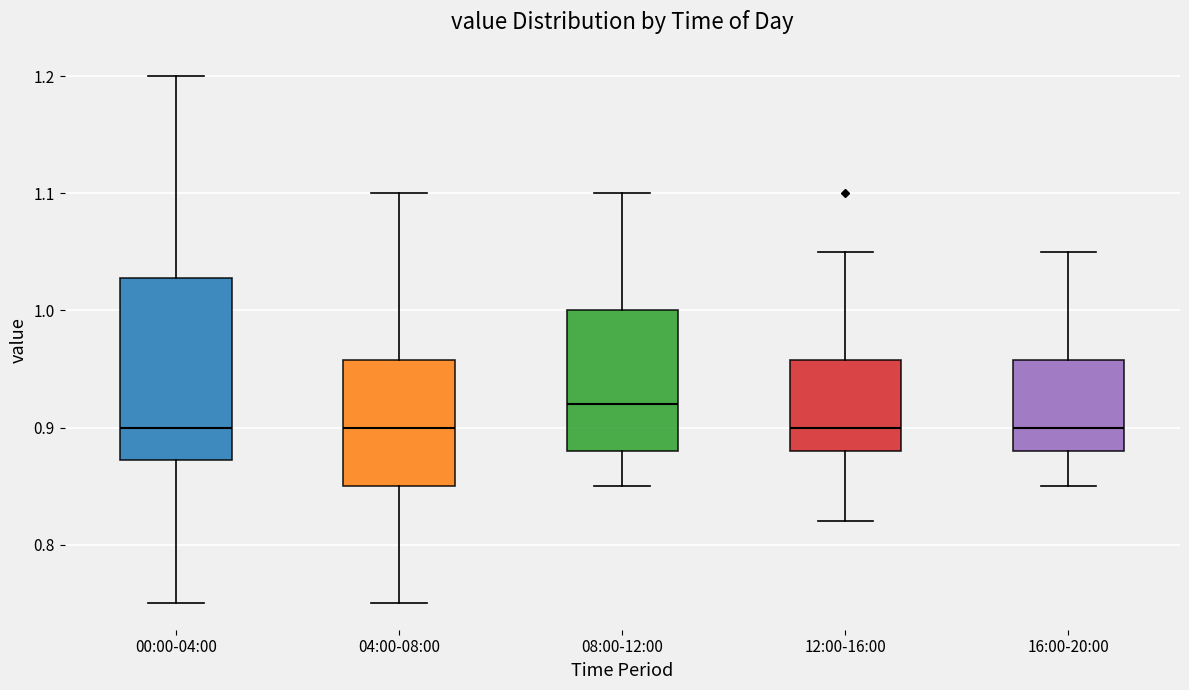

Reading left to right, read every box against the y-axis: the position of its median line, the range the box covers, and the ends of its whiskers. The values are not printed on the chart, so give them approximately, as read against the axis.

00:00-04:00: median 0.90, box 0.87 to 1.03, whiskers 0.75 to 1.20
04:00-08:00: median 0.90, box 0.85 to 0.96, whiskers 0.75 to 1.10
08:00-12:00: median 0.92, box 0.88 to 1.00, whiskers 0.85 to 1.10
12:00-16:00: median 0.90, box 0.88 to 0.96, whiskers 0.82 to 1.05
16:00-20:00: median 0.90, box 0.88 to 0.96, whiskers 0.85 to 1.05